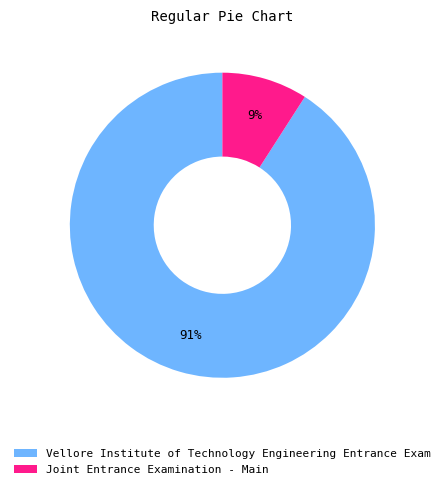

What is the largest slice in the pie chart?

Vellore Institute of Technology Engineering Entrance Exam